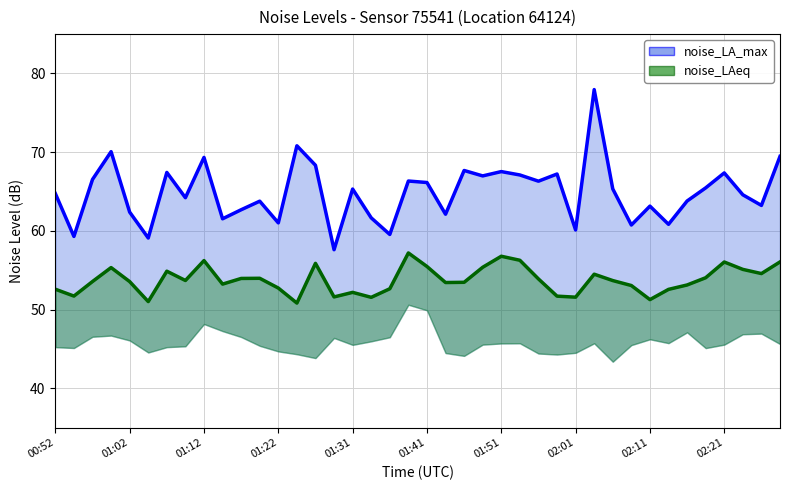

List the series in order of their overall mean, lowest first.

noise_LAeq, noise_LA_max